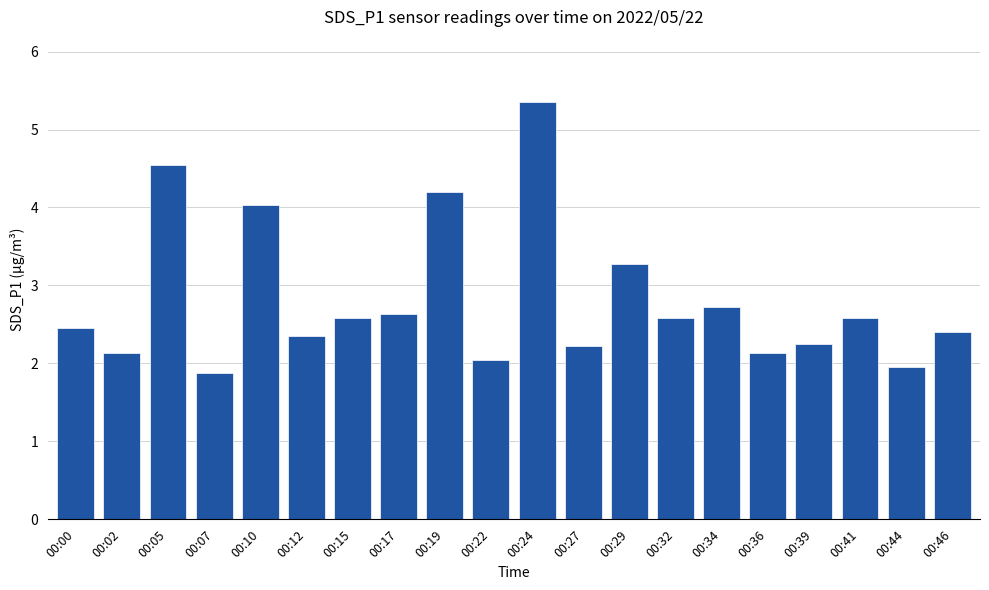

Which category has the highest value across all series?

00:24